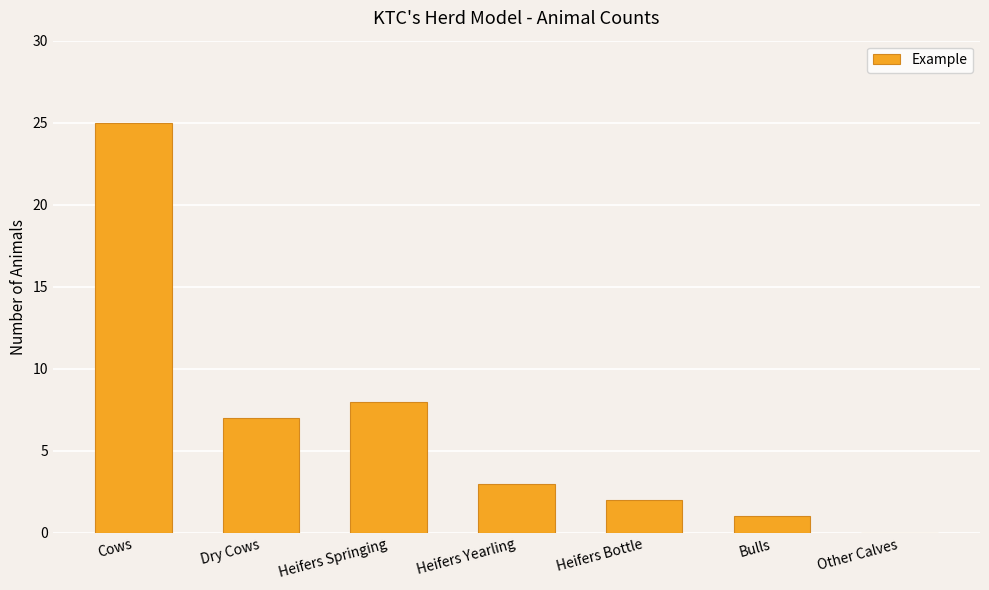

At which label does the data first exceed 3?

Cows